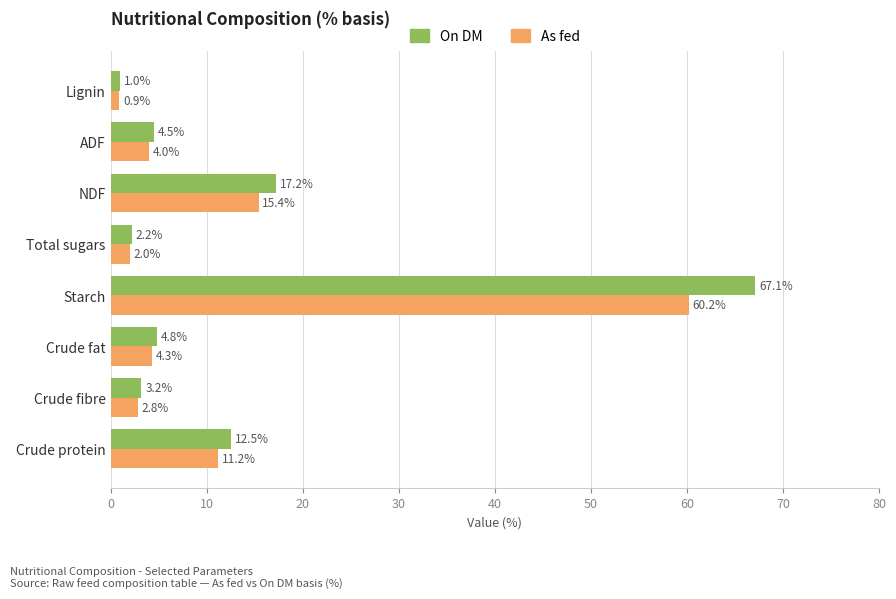

Which series has the largest total across all categories?

On DM